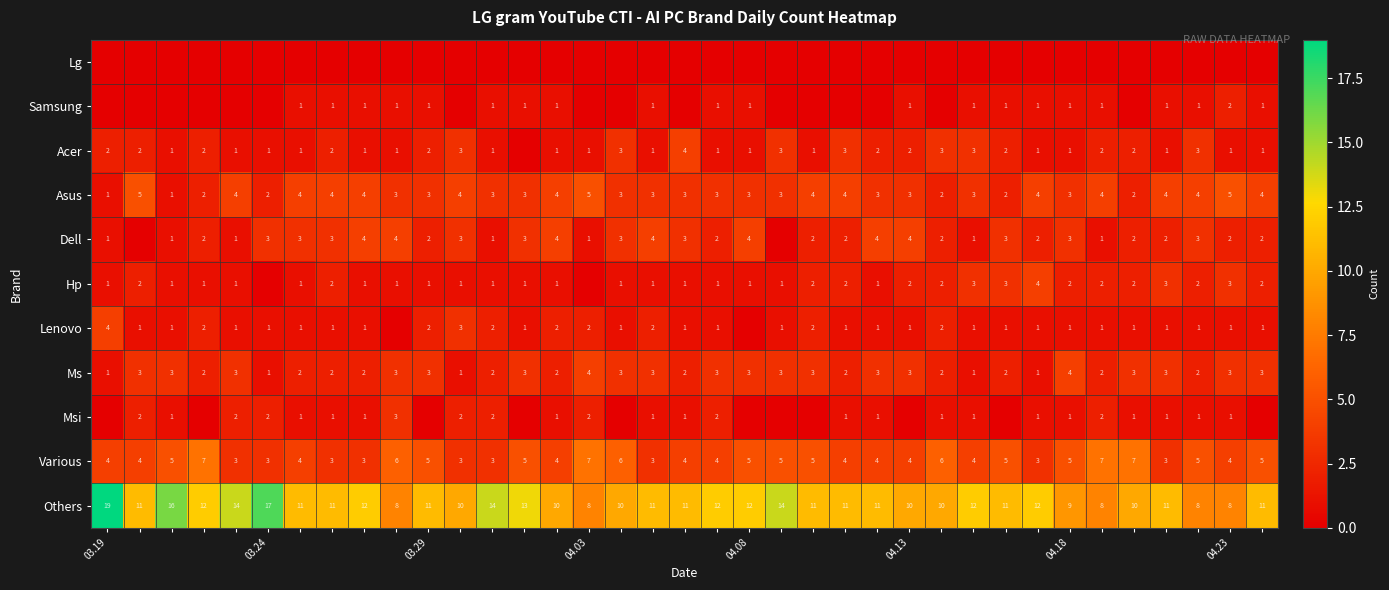

The Ms series shows 4 at 04.03. True or false?

True